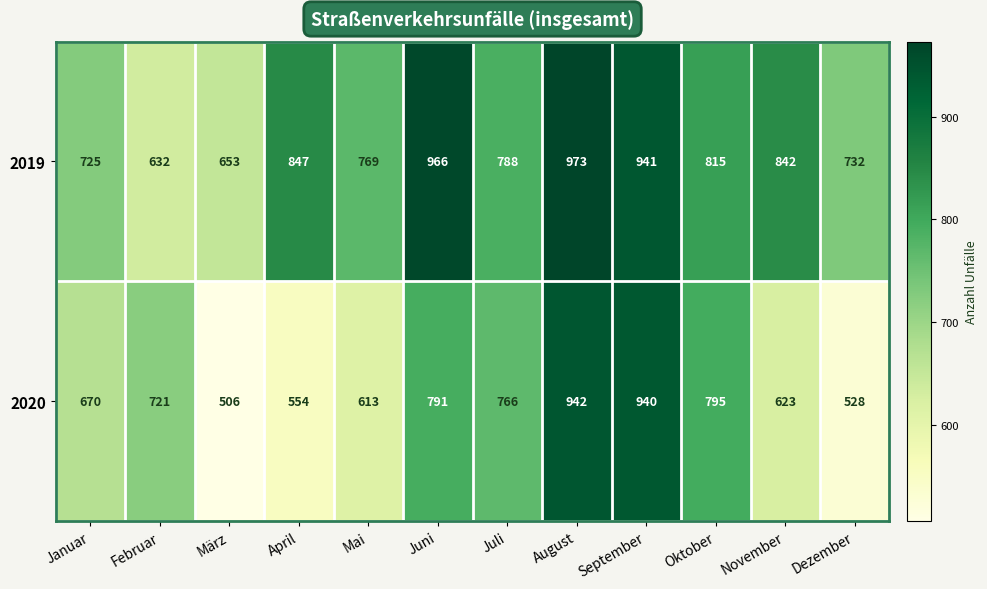

Which series changed the most between Juni and November?

2020